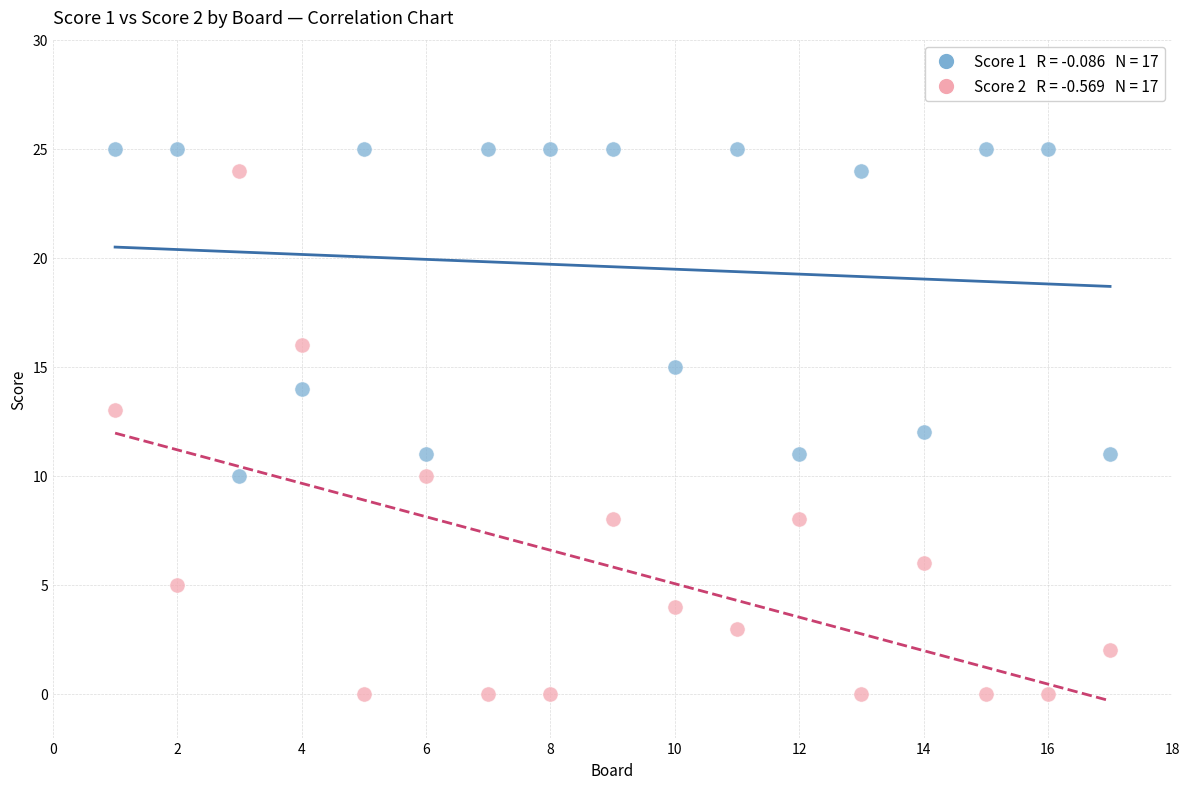

Across all data points, what is the range of X values (max minus min)?

16